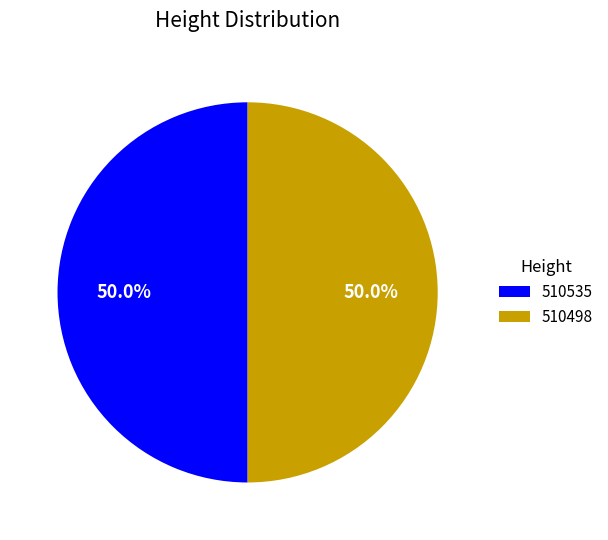

What is the ratio of the value at 510535 to the value at 510498?

1.0